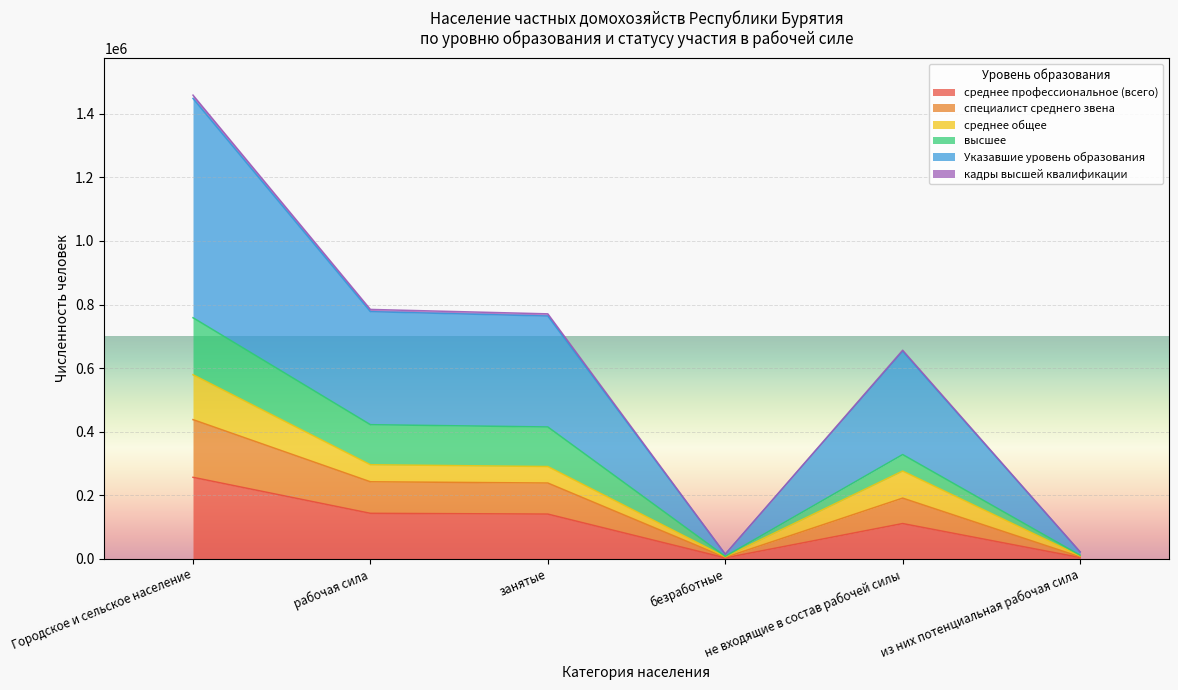

List the labels in order of среднее профессиональное (всего) value, smallest first.

безработные, из них потенциальная рабочая сила, не входящие в состав рабочей силы, занятые, рабочая сила, Городское и сельское население